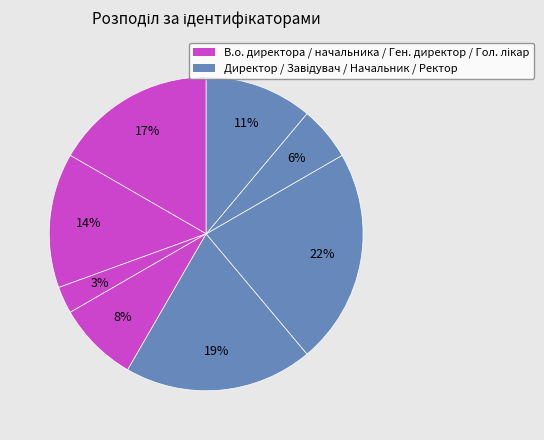

How many slices are in this pie chart?

8